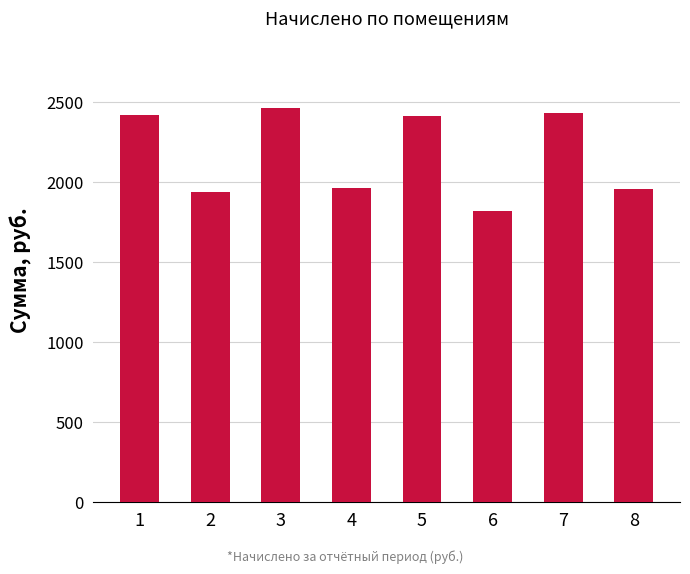

What is the ratio of the value at 1 to the value at 4?

1.2